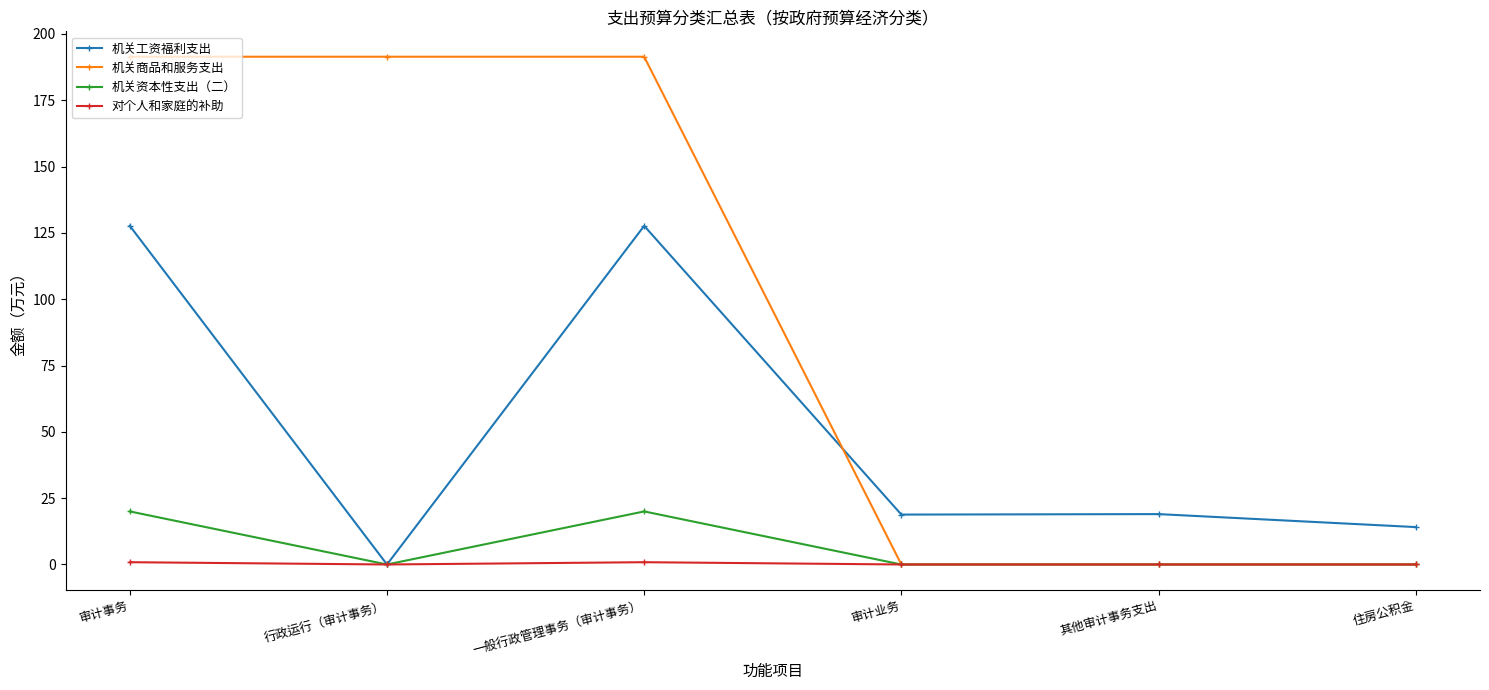

What is the total value across all series at 审计业务?

18.8